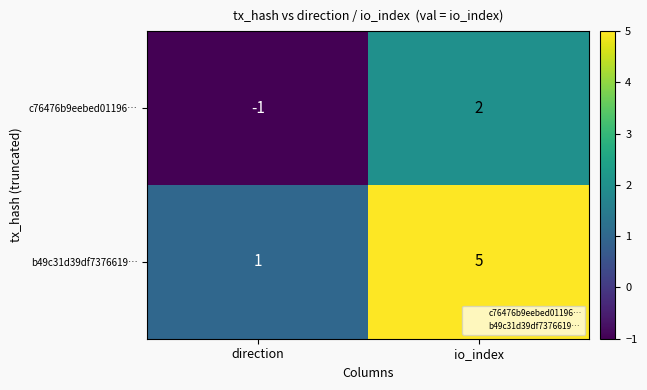

Where is c76476b9eebed01196… nearest to the value 0?

direction